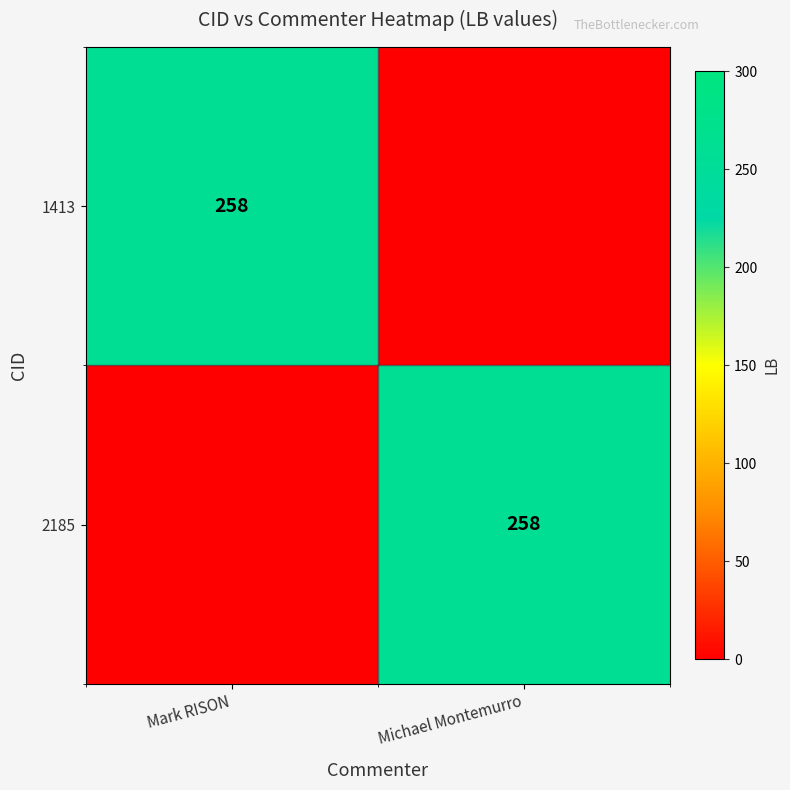

Is it true that 2185 equals 258 at Michael Montemurro?

True